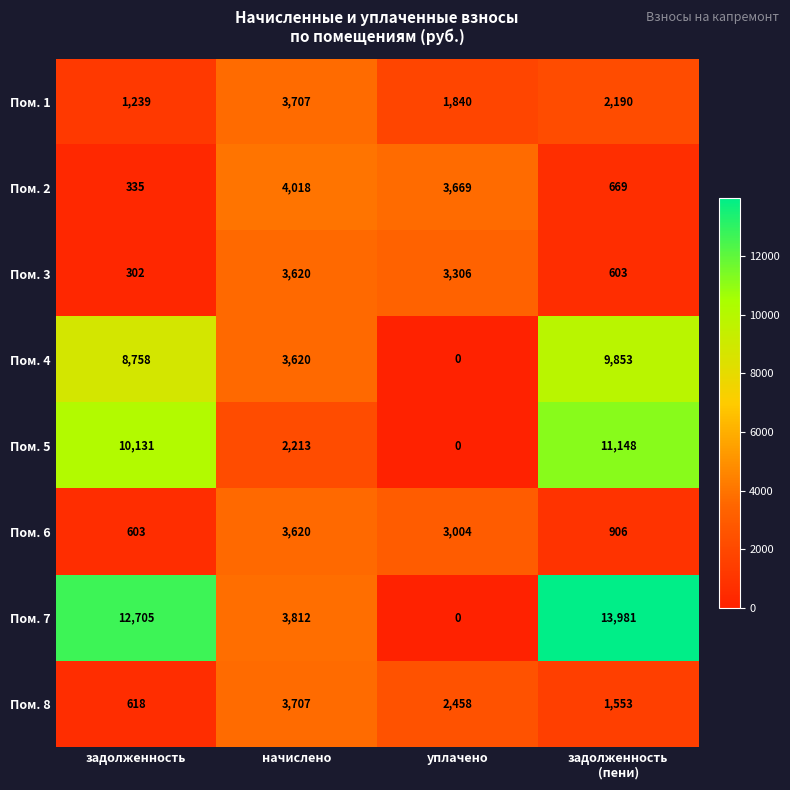

Where is Пом. 8 nearest to the value 2162?

уплачено